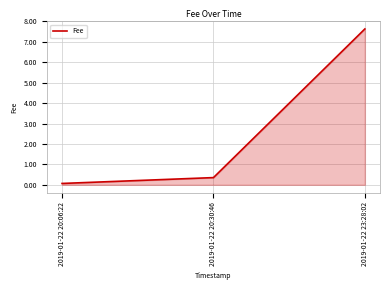

Does the chart display data point markers on the line(s)?

No